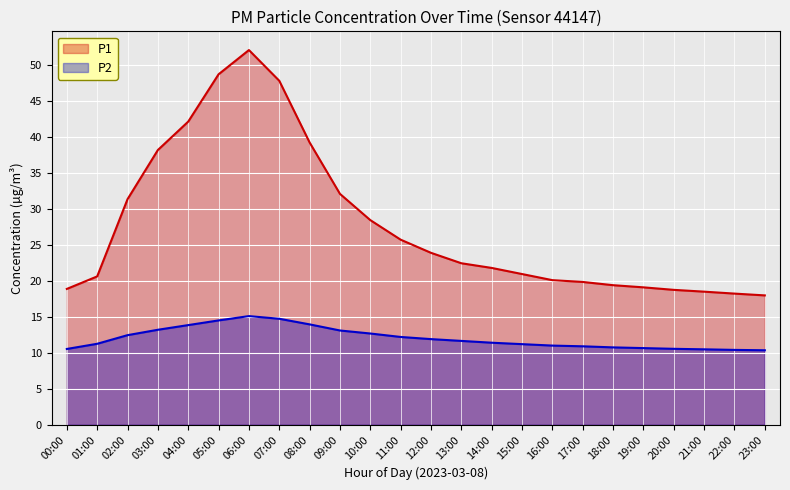

Rank the series by their average value, from highest to lowest.

P1, P2